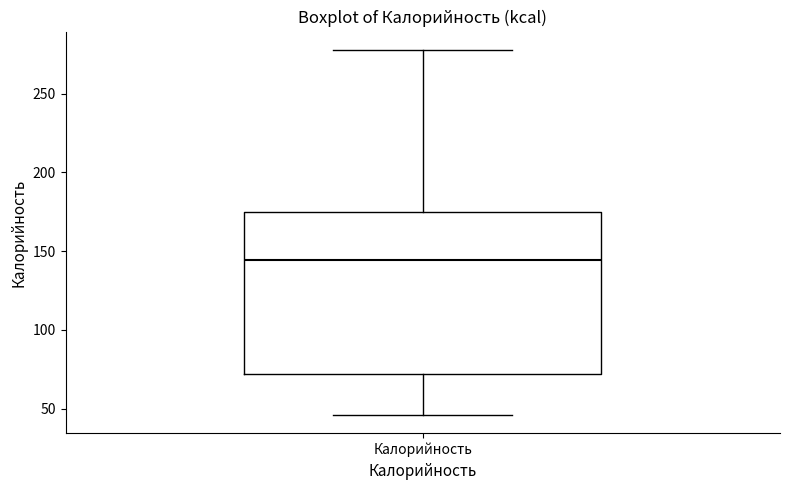

Transcribe this box plot: give where the median line is, the range the box spans, and where the two whiskers end, as read against the y-axis. The values are not printed on the chart, so give them approximately, as read against the axis.

median 145, box 70 to 175, whiskers 45 to 280